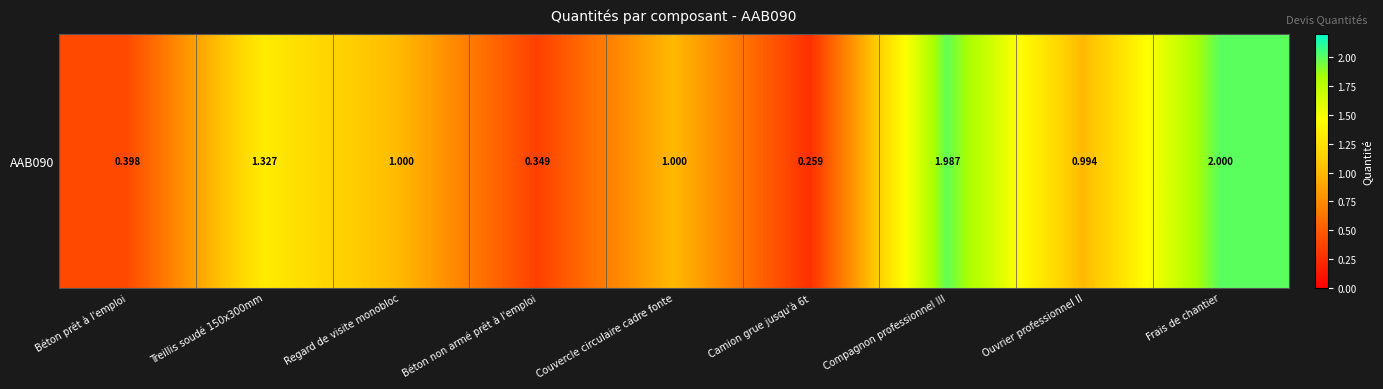

True or false: the data shows 1.8 at Ouvrier professionnel II.

False